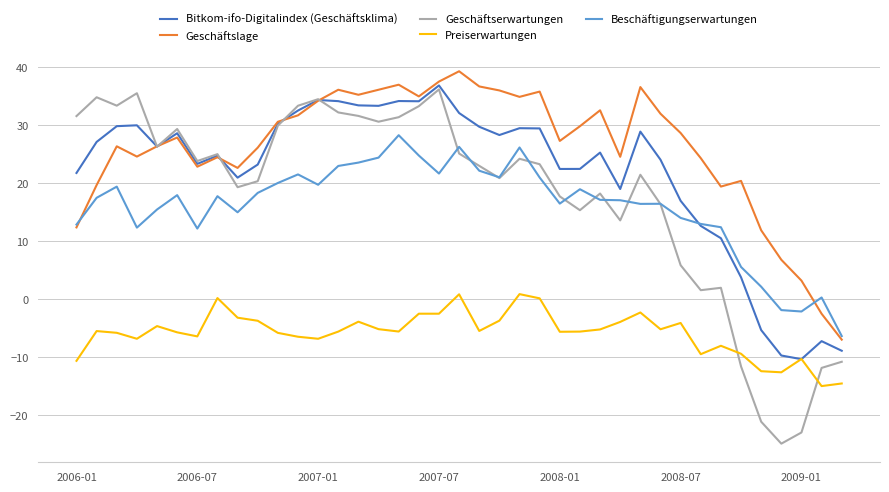

What is the minimum value for Beschäftigungserwartungen?

-6.4